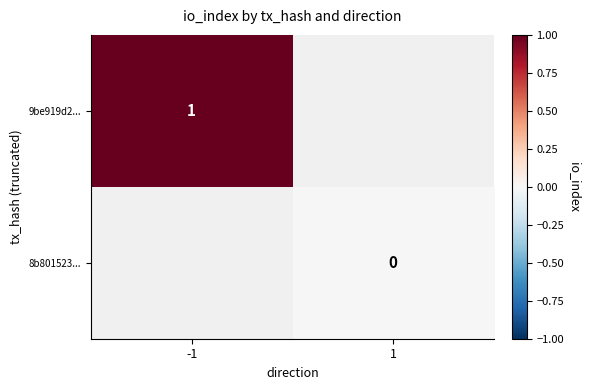

How many series are shown in this chart?

2